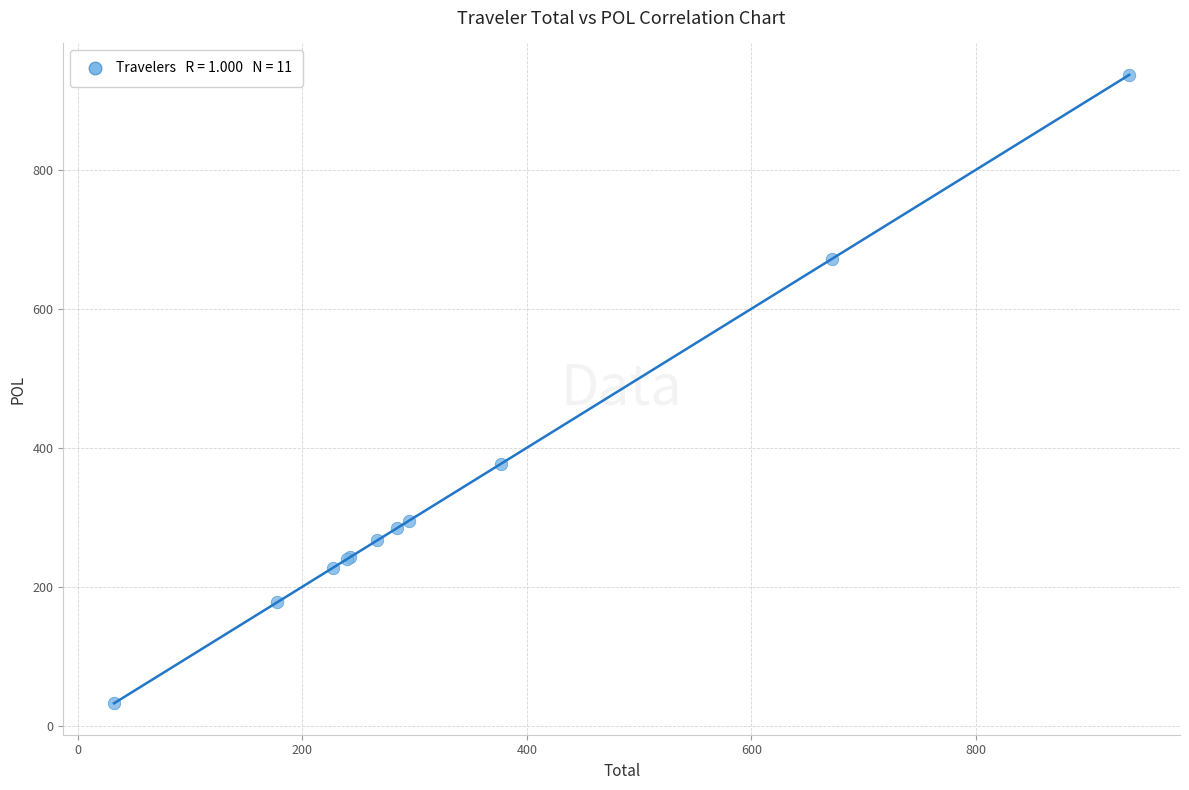

What Y value in the scatter plot is closest to 484?

377.4